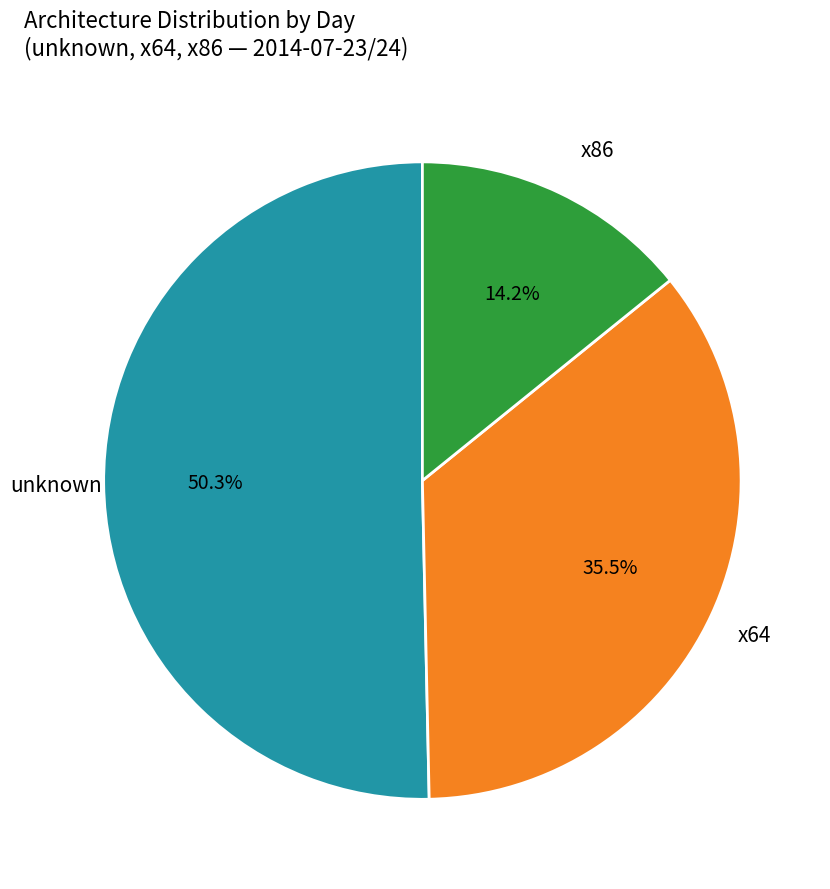

To the nearest percent, what is the difference between the largest and smallest slice percentages?

36%